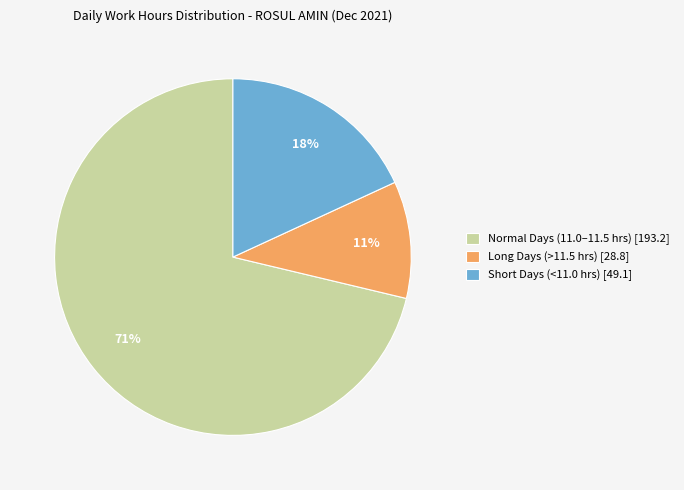

Rank the categories by value from highest to lowest.

Normal Days (11.0–11.5 hrs) [193.2], Short Days (<11.0 hrs) [49.1], Long Days (>11.5 hrs) [28.8]